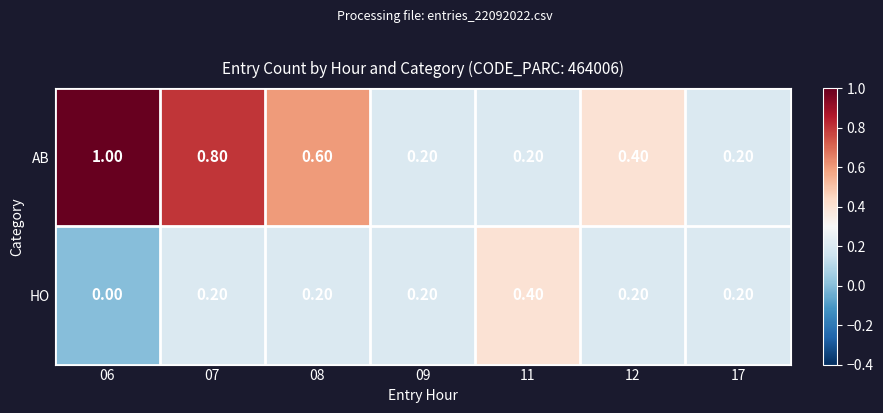

At how many categories does at least one series exceed 0?

7